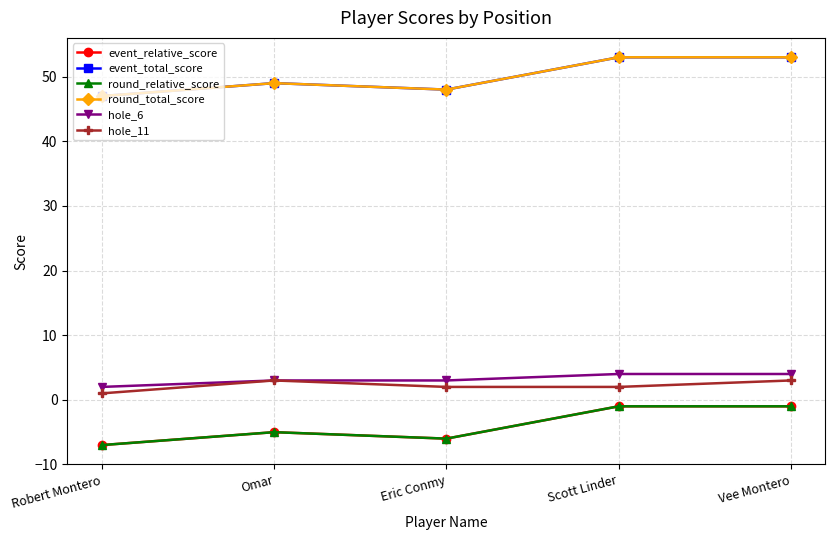

The event_relative_score series shows -4 at Robert Montero. True or false?

False